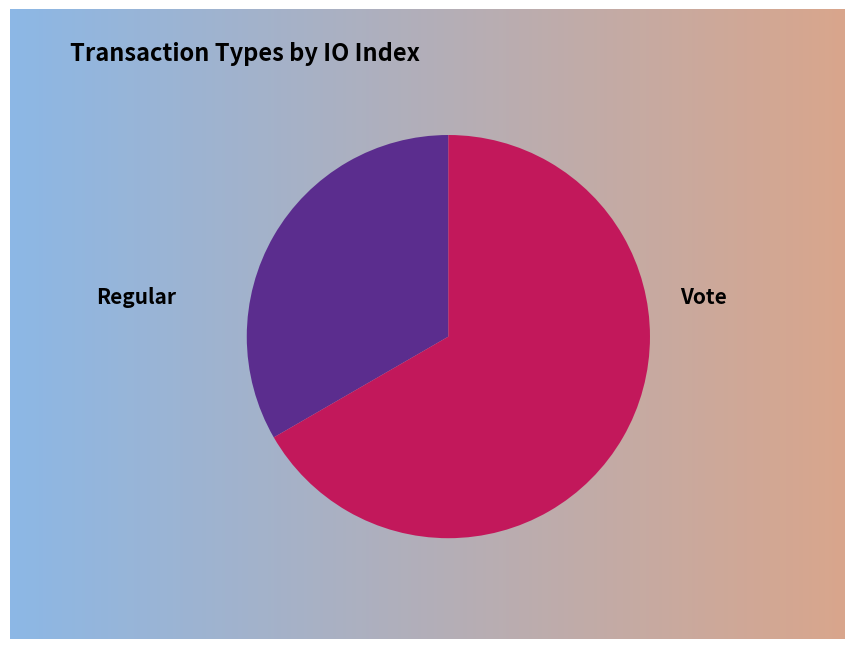

Does Vote account for over 50% of the chart?

Yes